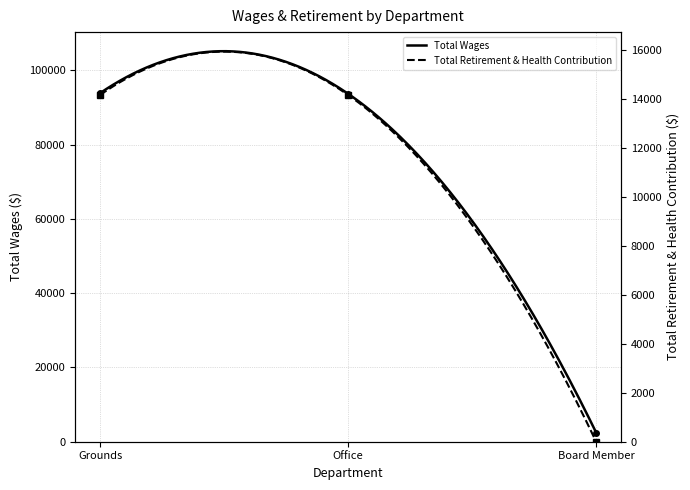

Where is Total Wages nearest to the value 48170?

Office